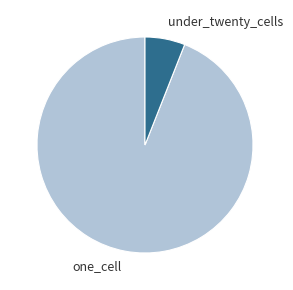

Does any single category account for the majority?

Yes